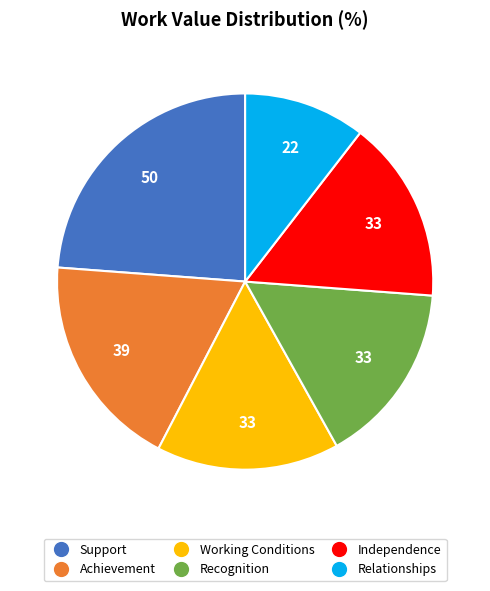

Does Independence represent more than half of the total?

No